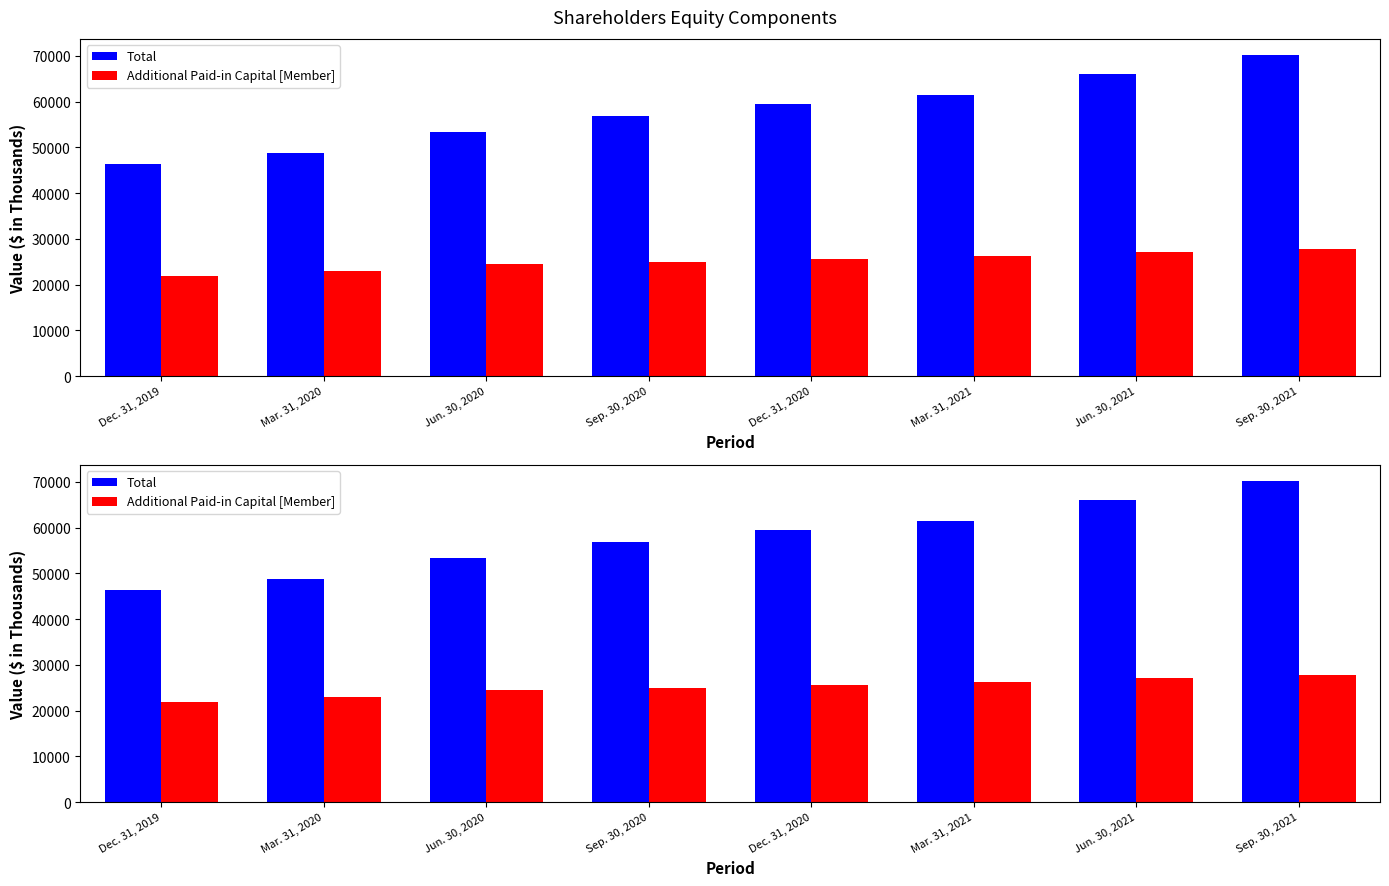

Which category has the lowest value across all series?

Dec. 31, 2019